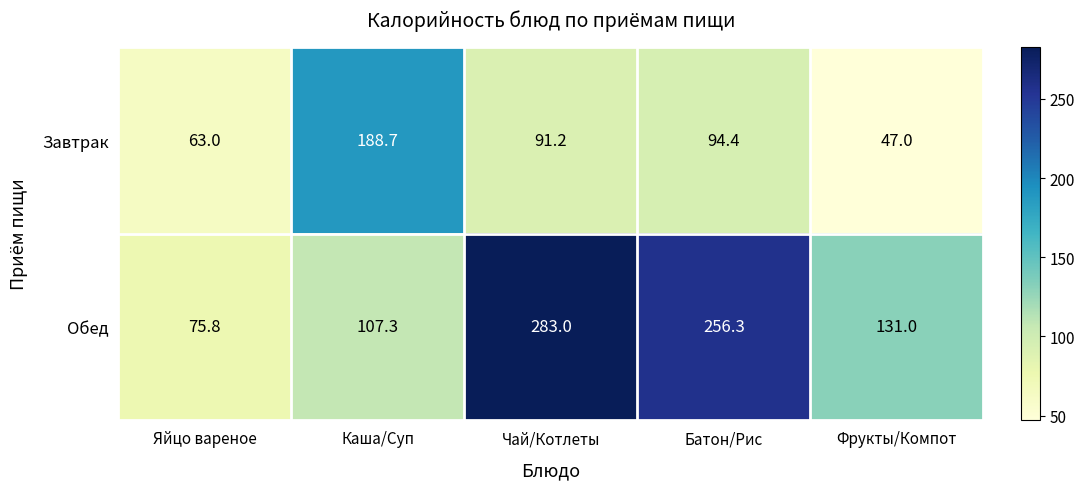

True or false: Завтрак has a value of 80.2 at Фрукты/Компот.

False